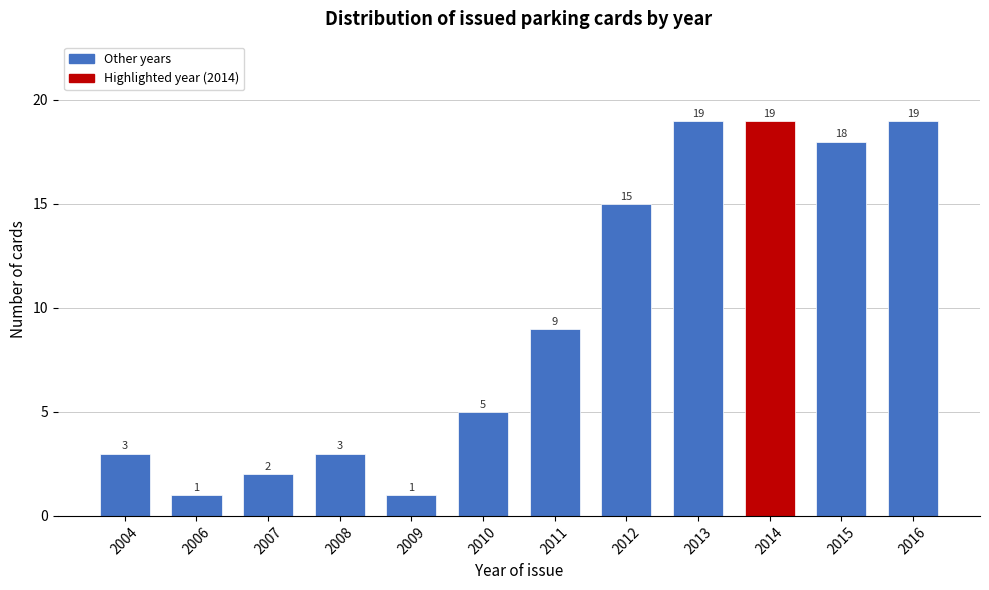

Reading right to left, list all the values displayed in this chart.

2016=19	2015=18	2014=19	2013=19	2012=15	2011=9	2010=5	2009=1	2008=3	2007=2	2006=1	2004=3